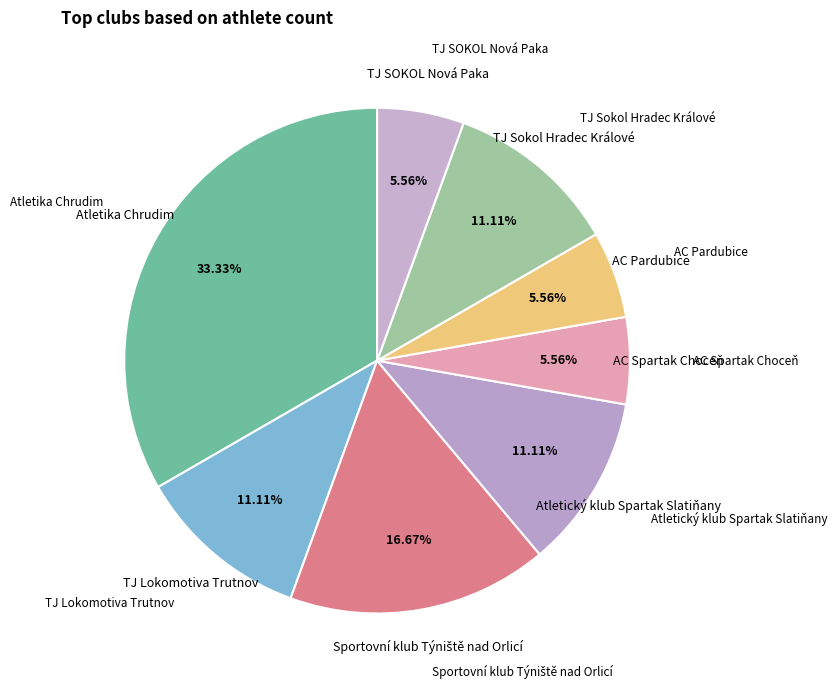

Approximately how many times larger is the value at TJ SOKOL Nová Paka compared to Atletický klub Spartak Slatiňany?

0.5